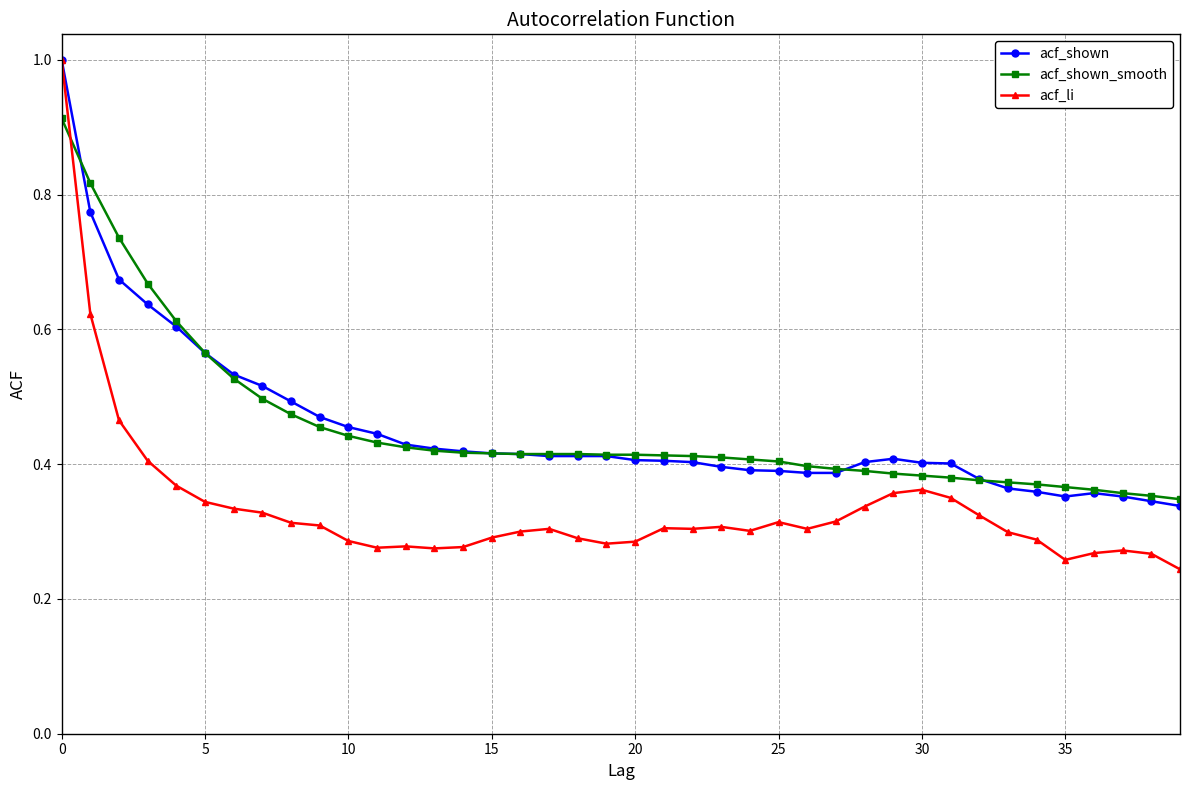

At how many categories does at least one series exceed 0?

40